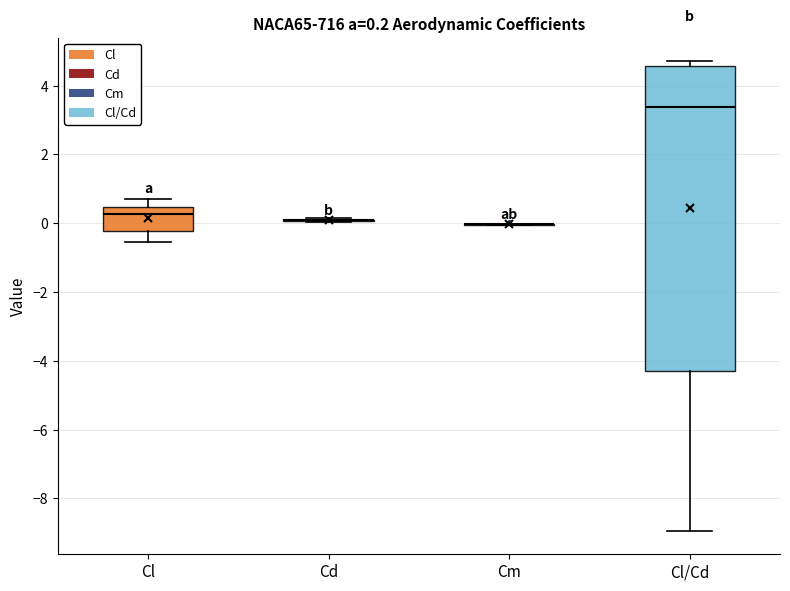

Which box is the tallest, from its lower edge to its upper edge?

Cl/Cd